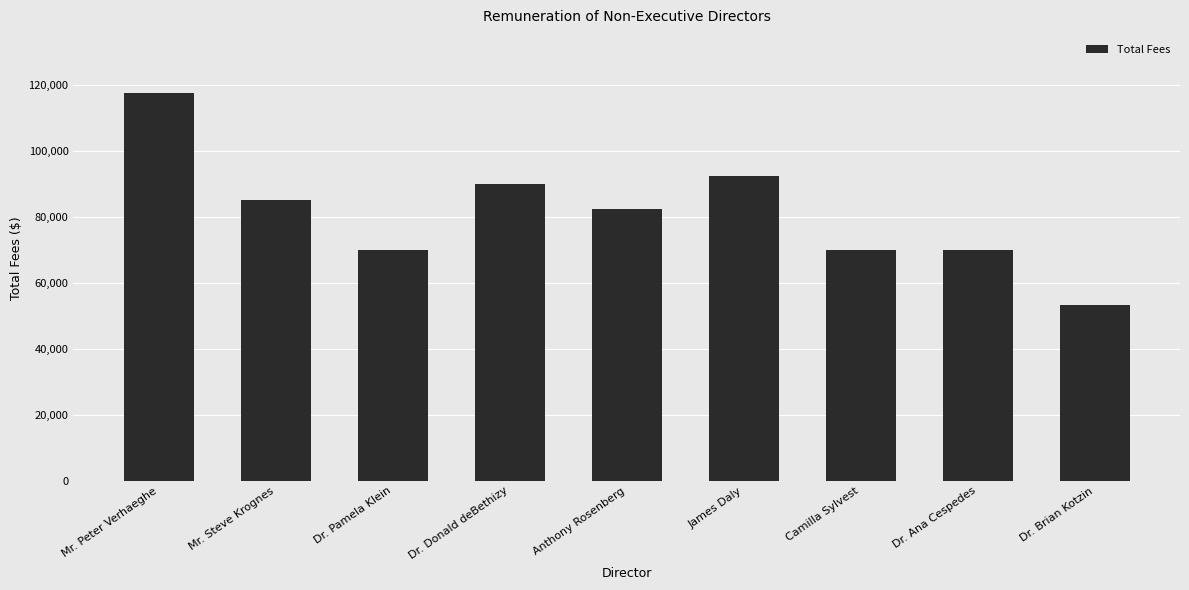

What is the label of the 4th bar from the left?

Dr. Donald deBethizy